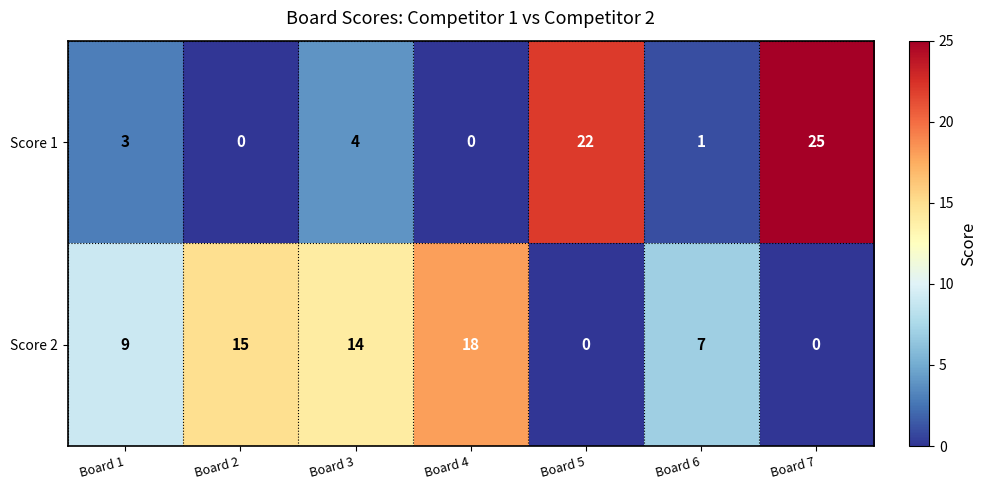

At which category is the sum across all series the highest?

Board 7